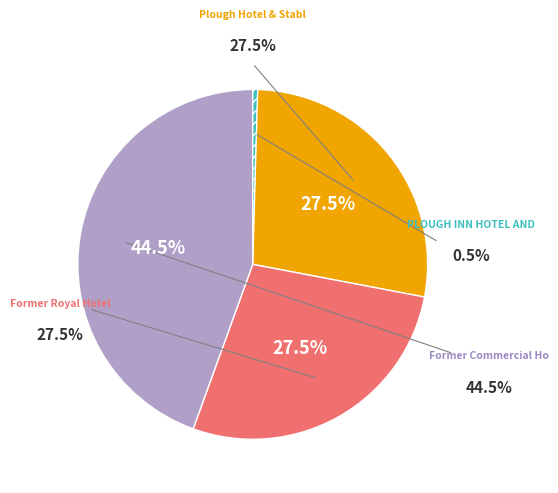

How many slices are in this pie chart?

4